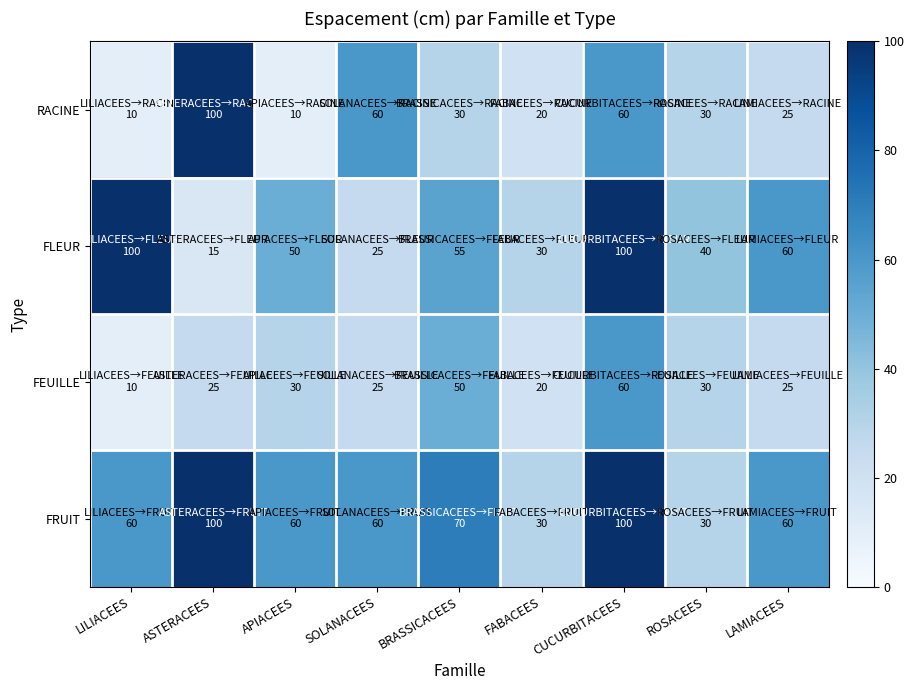

How many distinct data groups are displayed?

4